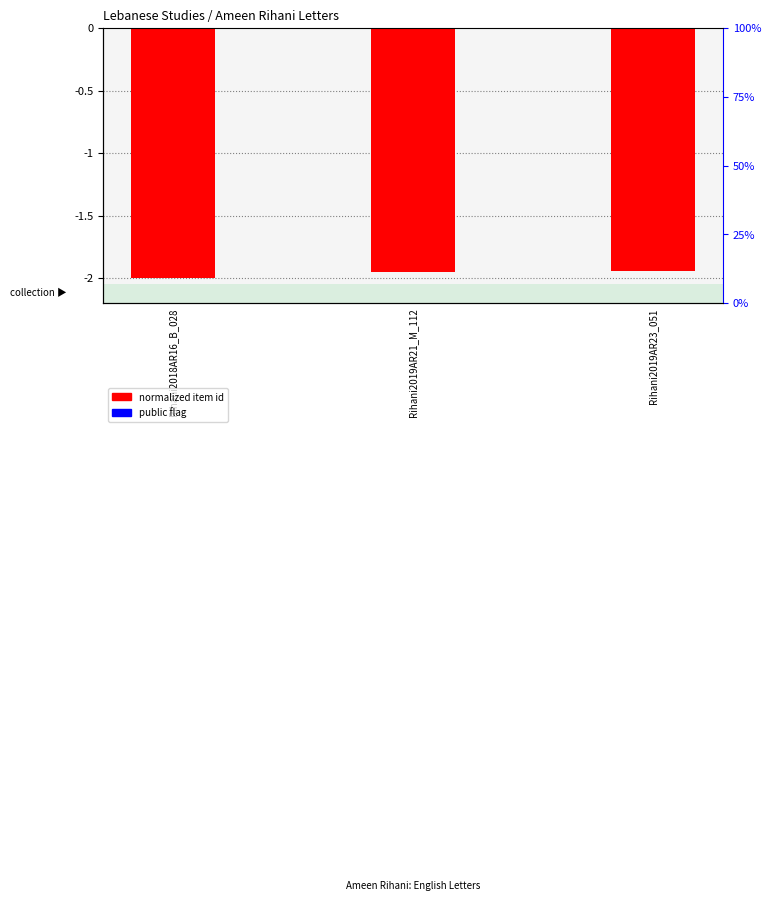

Which category has the highest value in the normalized item id series?

Rihani2019AR23_051